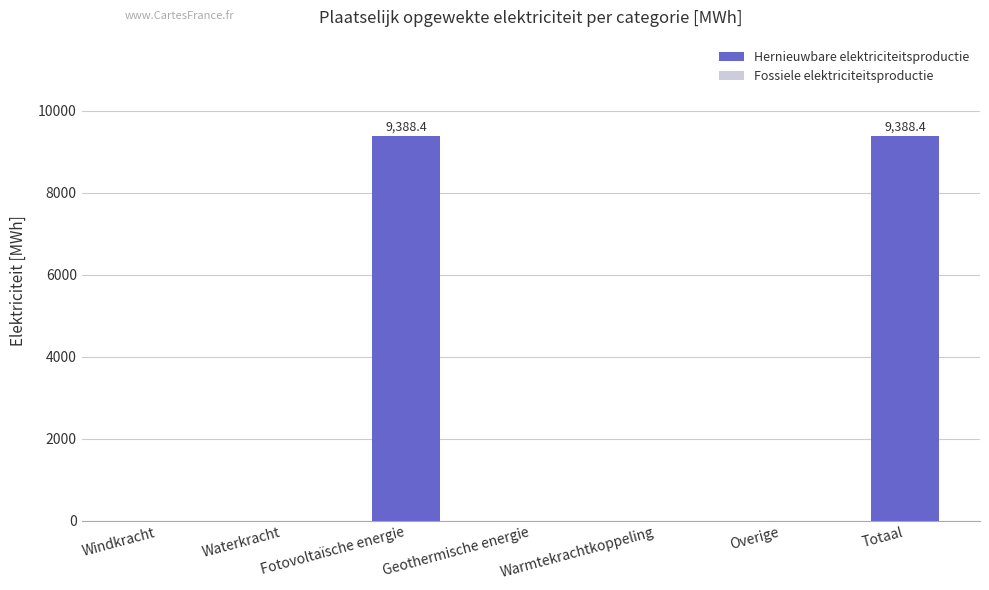

What is the sum of the values at Windkracht and Fotovoltaïsche energie?

9388.4